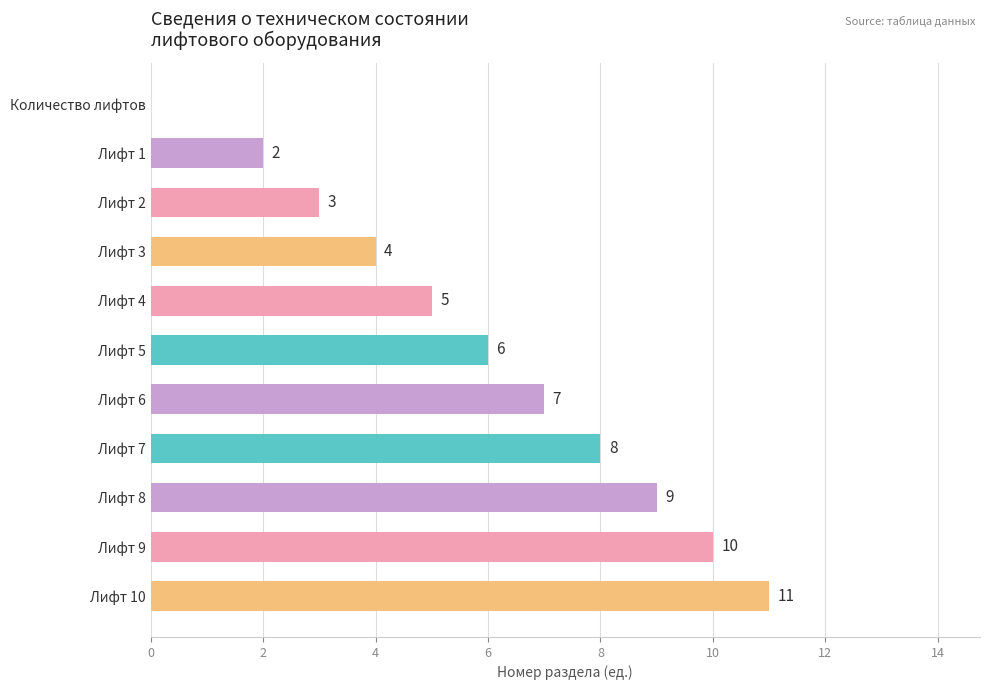

What is the sum of the values at Лифт 1 and Лифт 6?

9